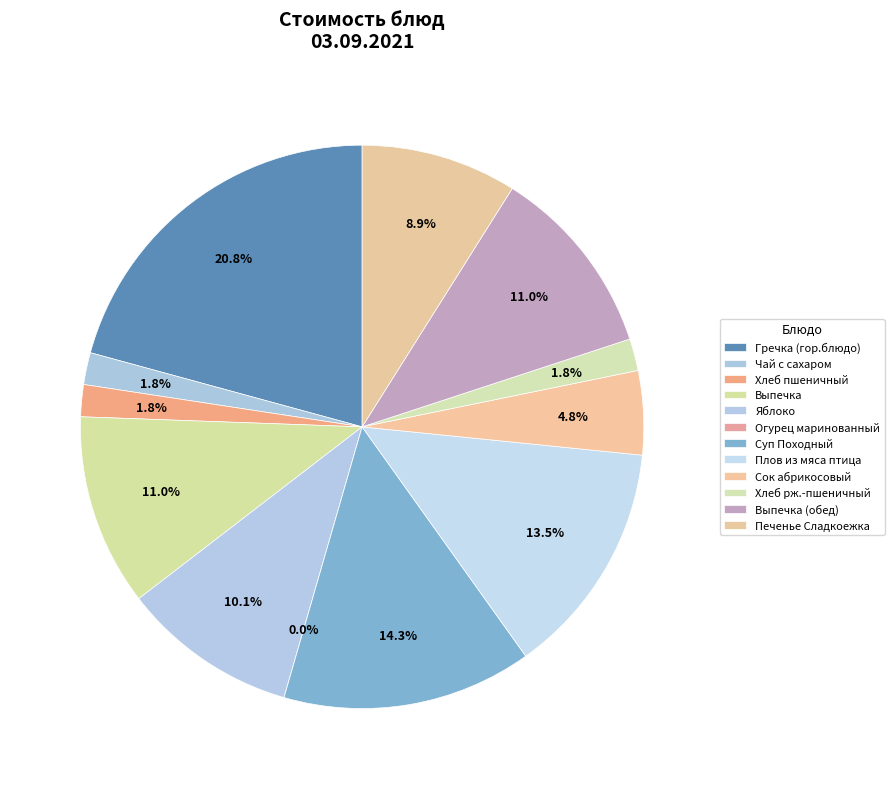

To the nearest percent, what is the combined percentage of Огурец маринованный and Яблоко?

10%